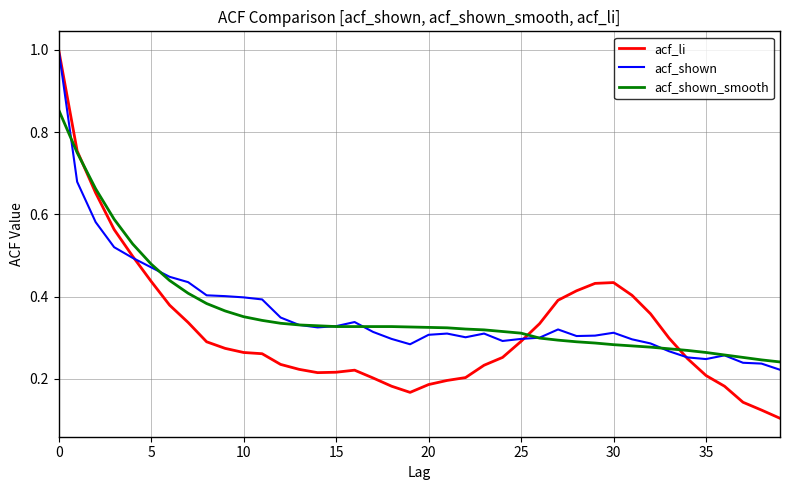

Which series has the widest spread of values?

acf_li